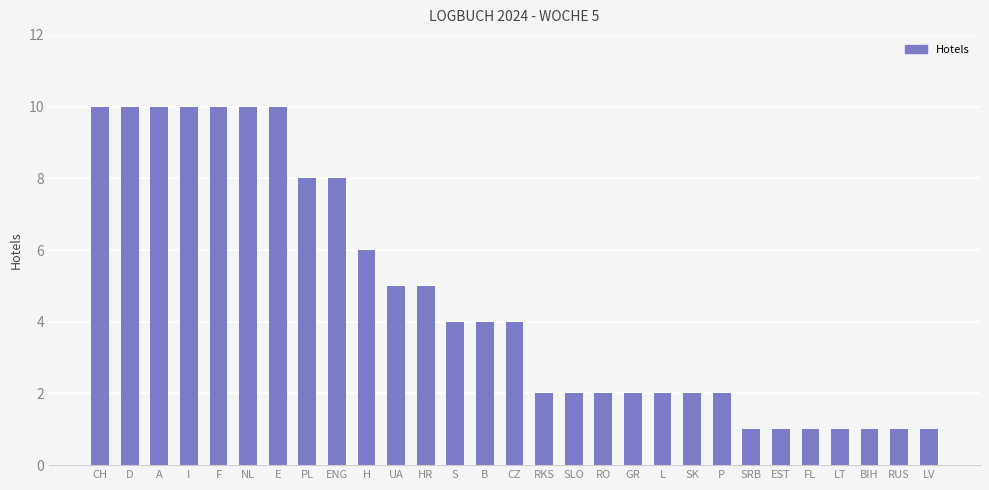

Does the chart contain any negative values?

No